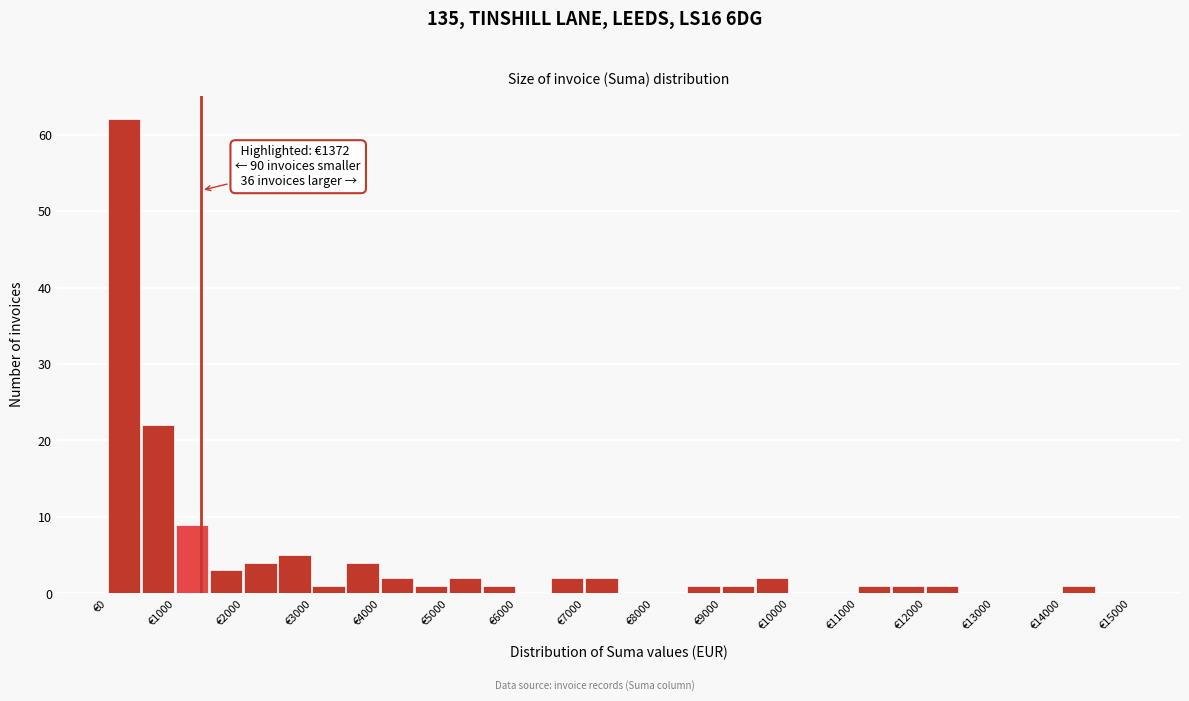

Over which range of the x-axis is the bar tallest?

0 to 500